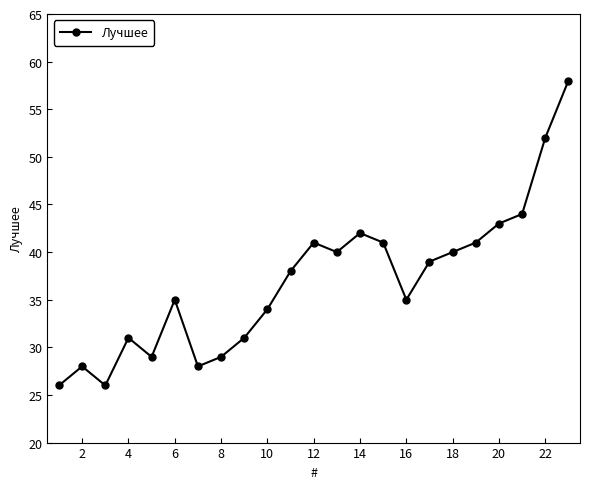

What is the greatest value displayed?

58